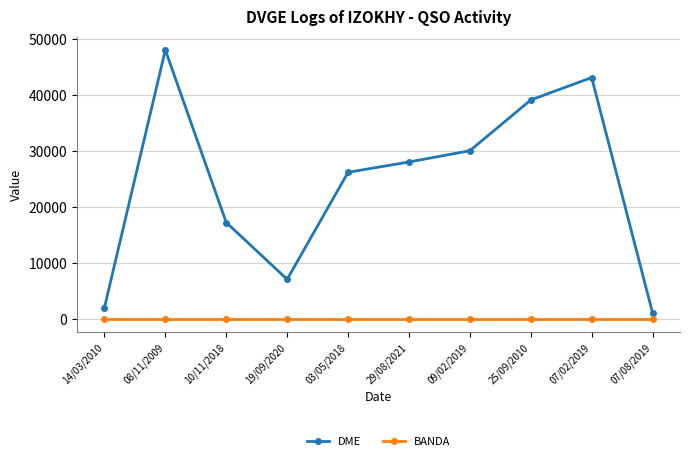

What value does the BANDA series have at 07/02/2019?

40